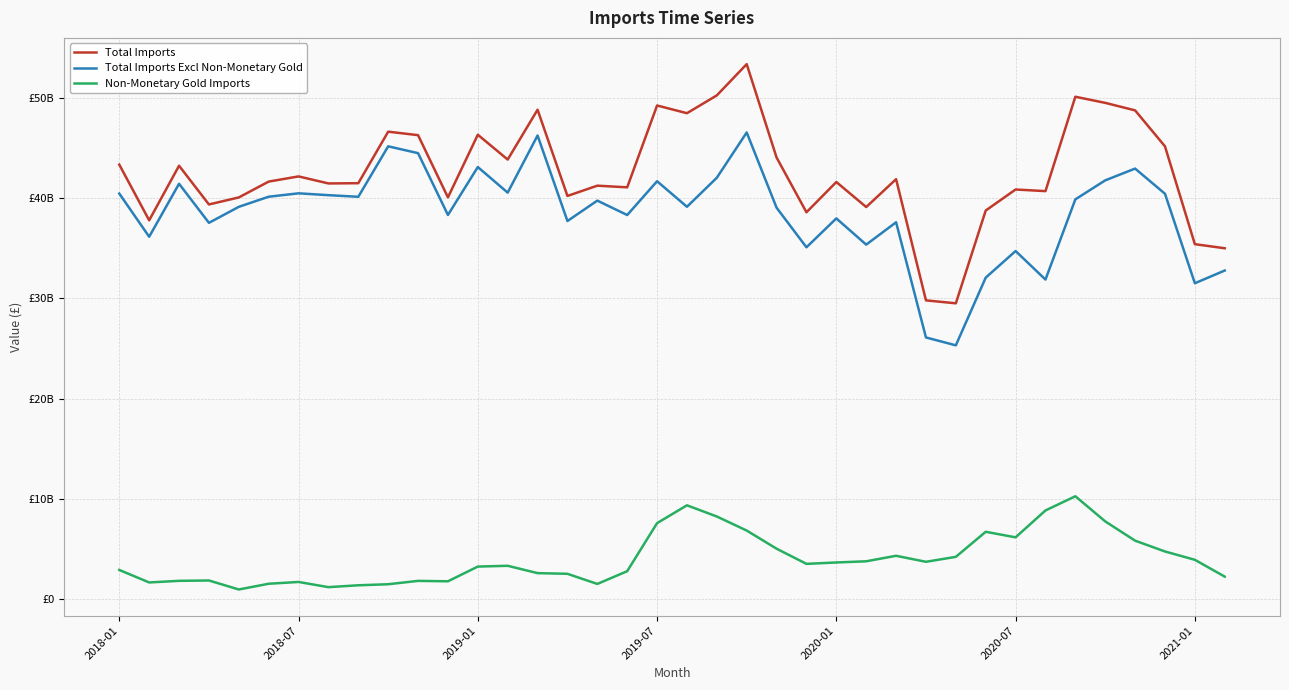

Is this an area chart (filled region under the line)?

No